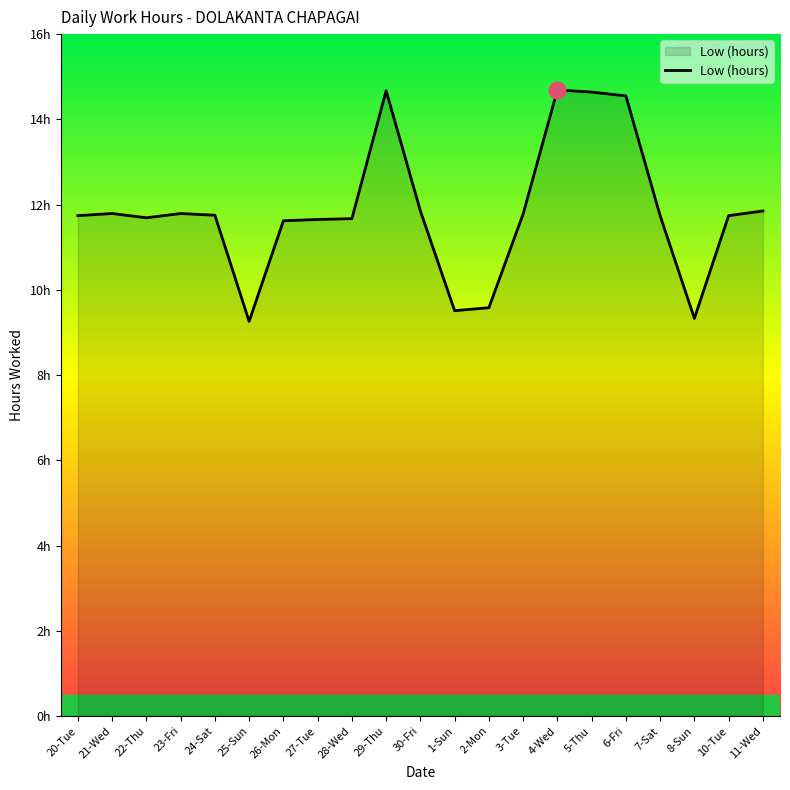

Which has a higher value, 10-Tue or 7-Sat?

10-Tue